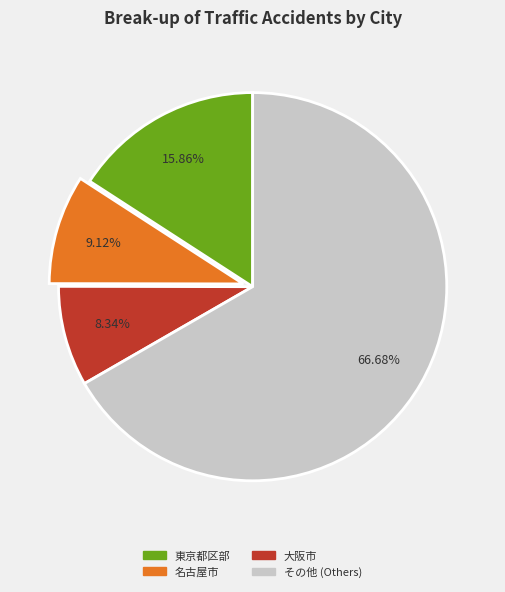

Is there a majority slice in this chart?

Yes